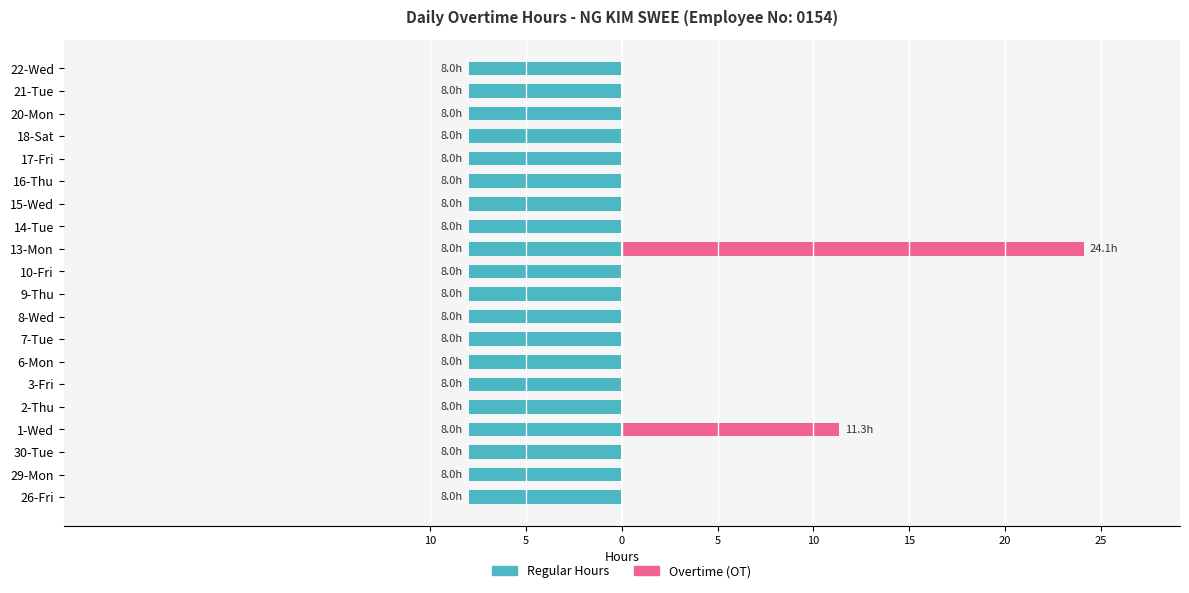

What is the greatest value displayed?

24.1